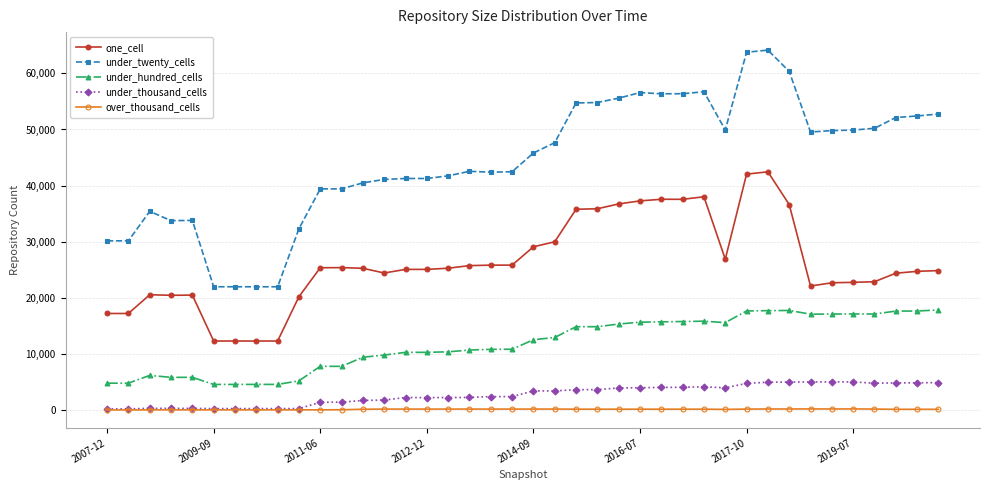

At how many categories does at least one series exceed 28330?

36